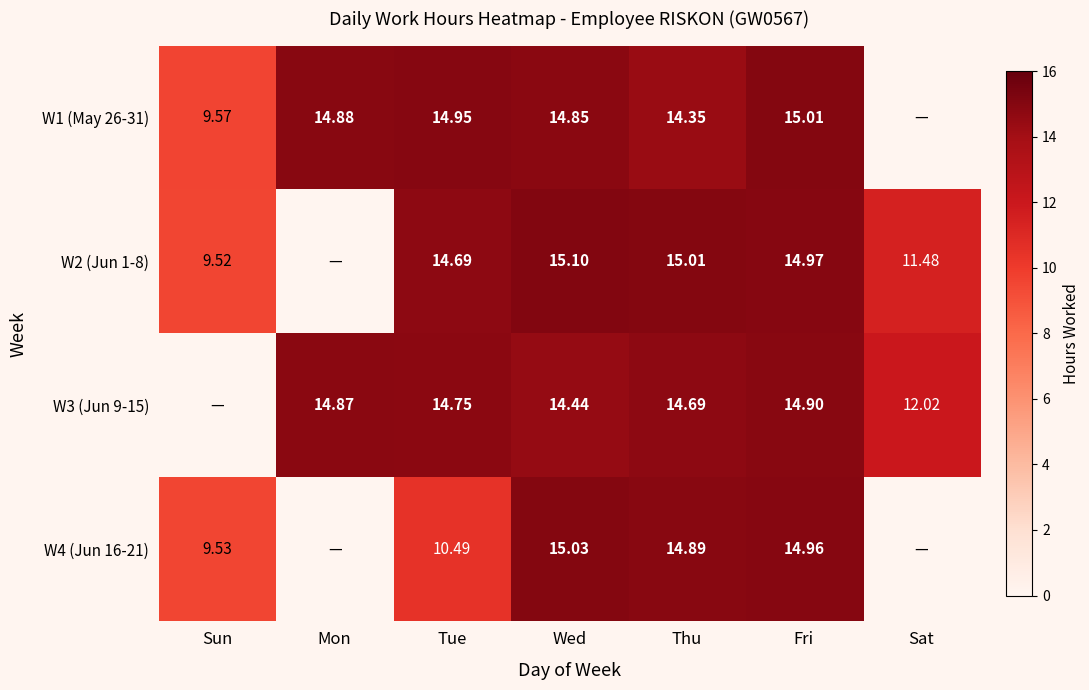

How many values in the W2 (Jun 1-8) series exceed 14?

4